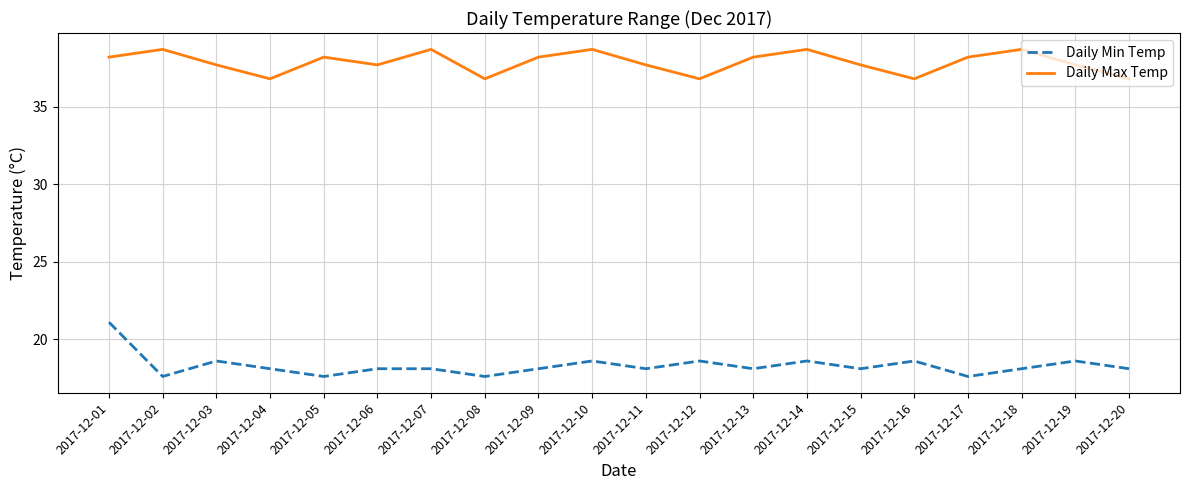

What is the spread (max minus min) of values at 2017-12-04?

18.7